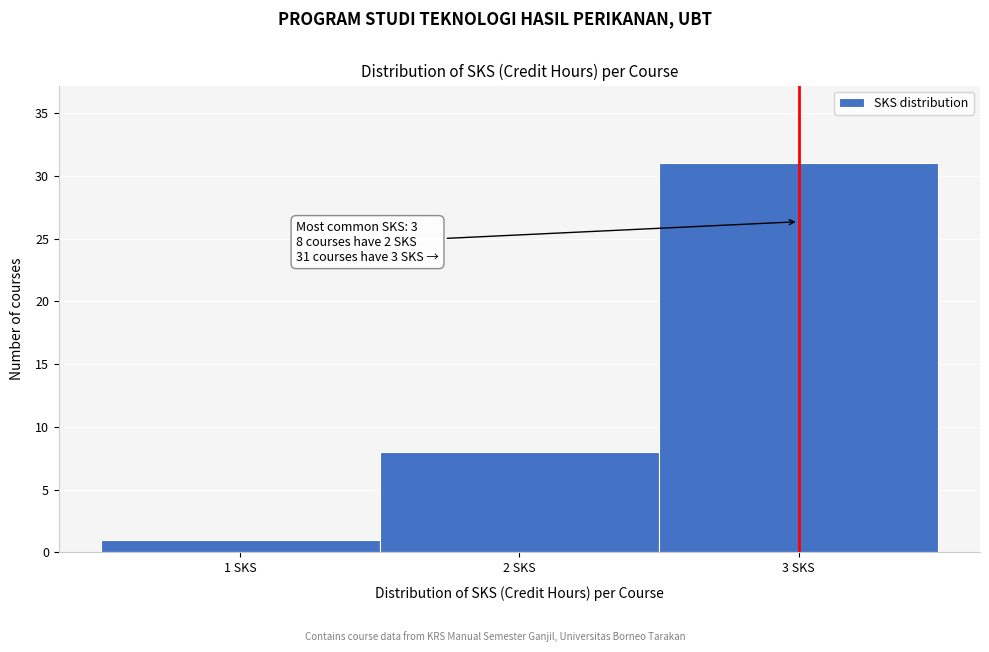

Which range on the x-axis has the tallest bar?

2.5 to 3.5